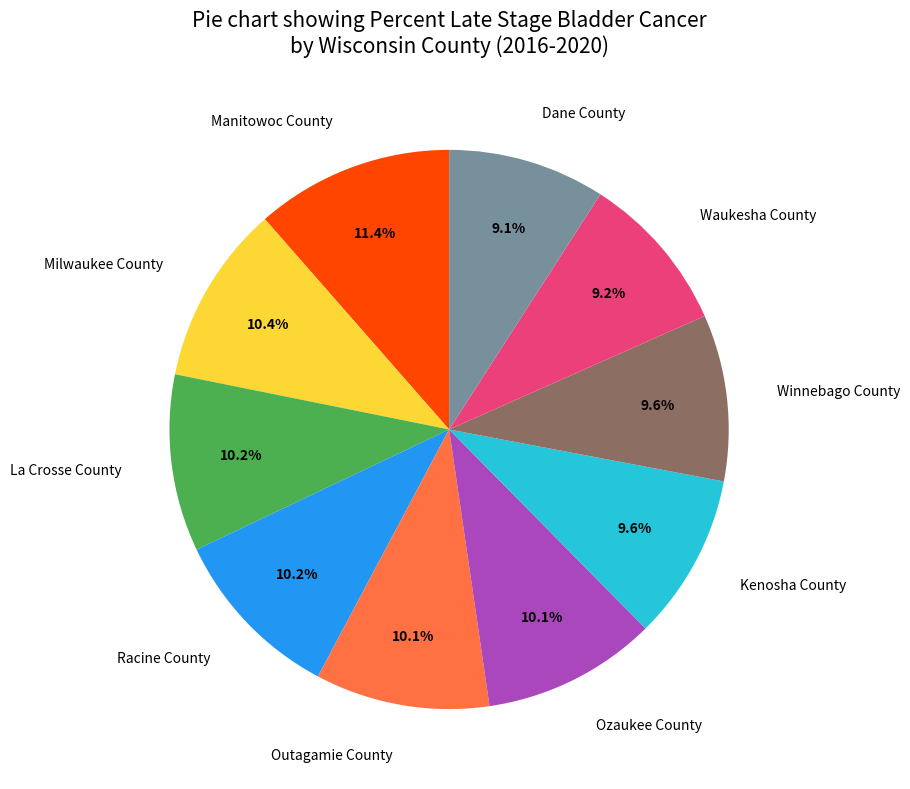

Count the number of slices in the pie.

10